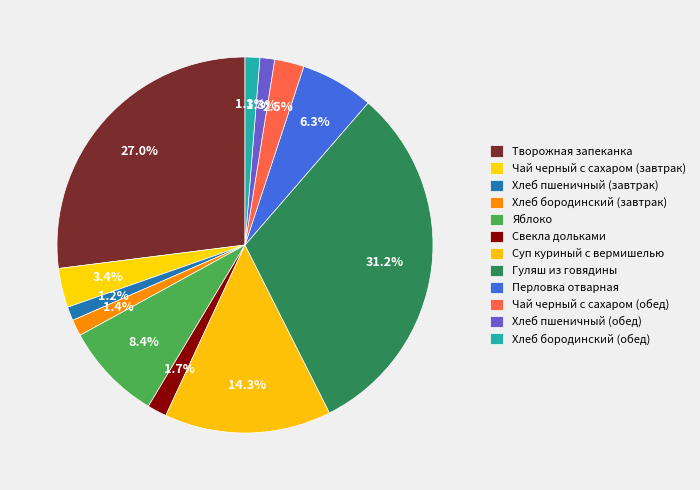

To the nearest percent, what is the average slice percentage?

8%